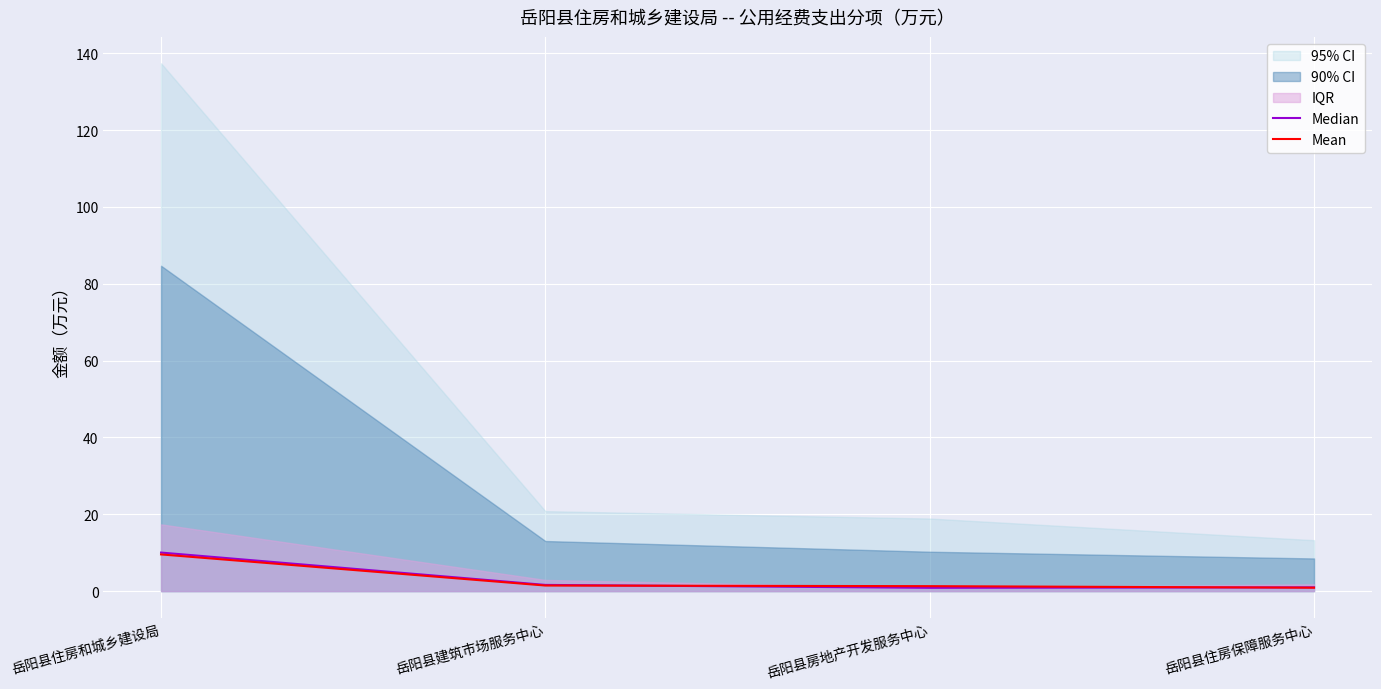

At which label does Mean reach its peak?

岳阳县住房和城乡建设局